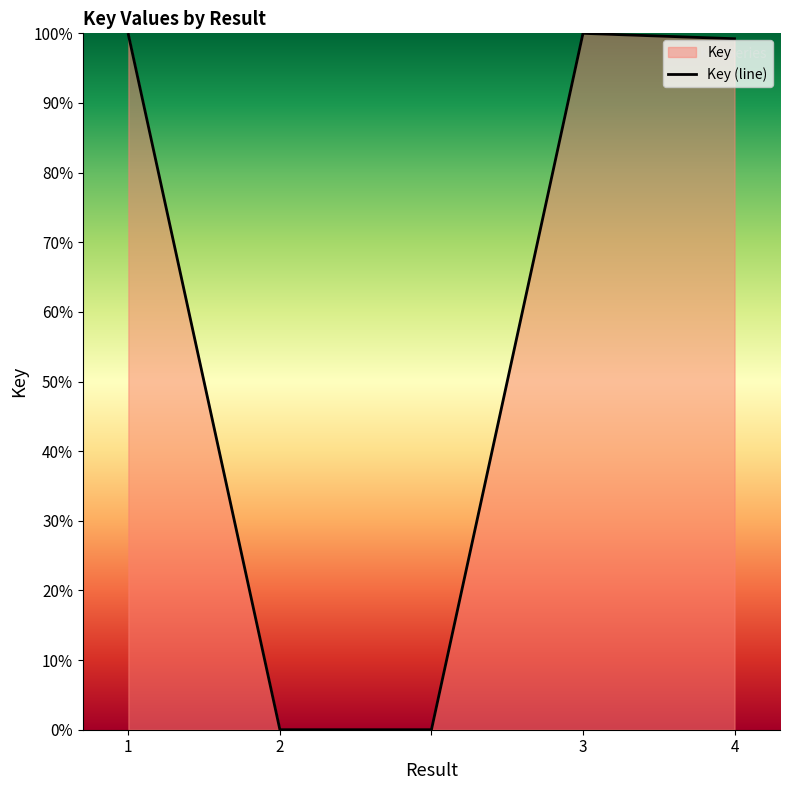

How many lines are shown in the chart?

1